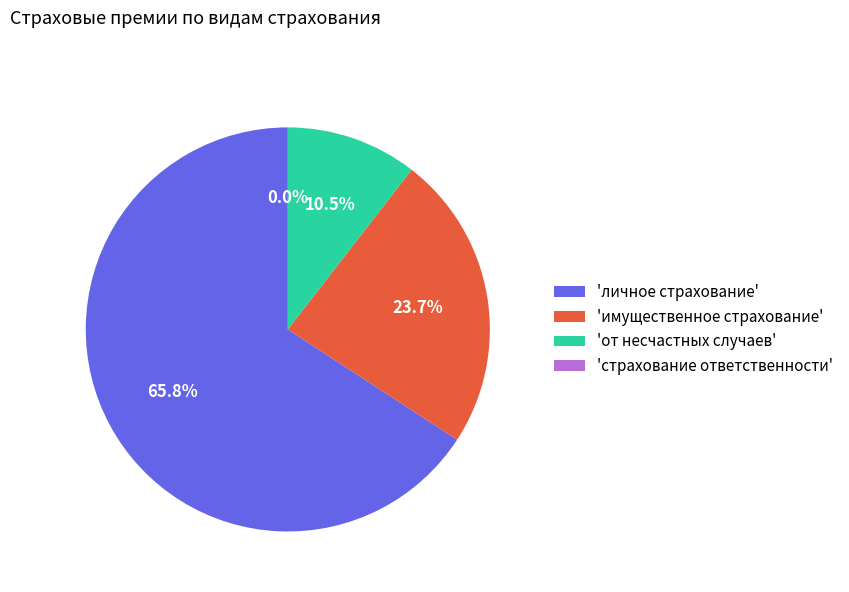

Combined, do от несчастных случаев and личное страхование account for over 50%?

Yes